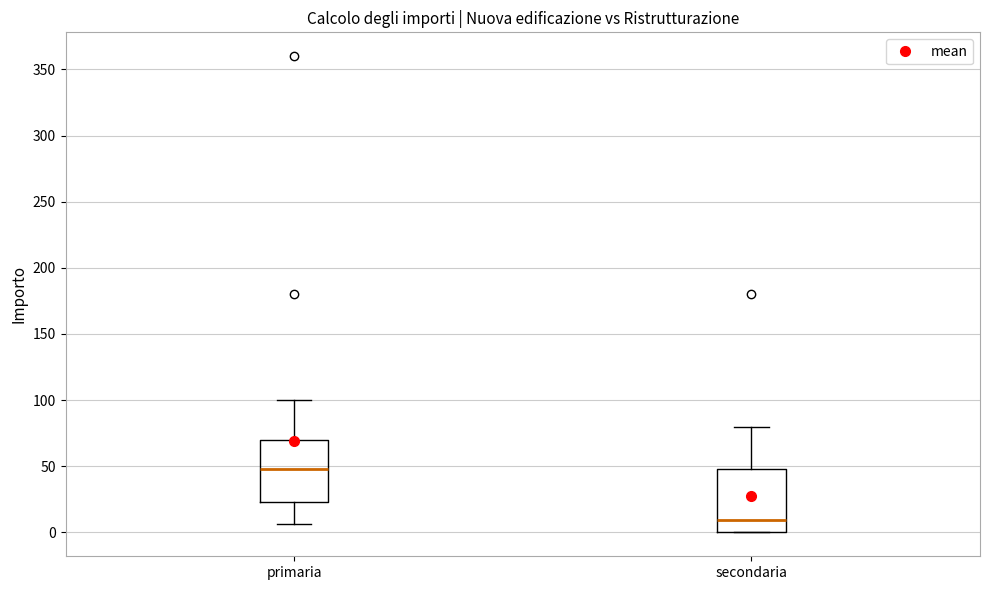

Where does the upper whisker of the box for primaria end on the y-axis? The values are not printed on the chart, so give them approximately, as read against the axis.

100